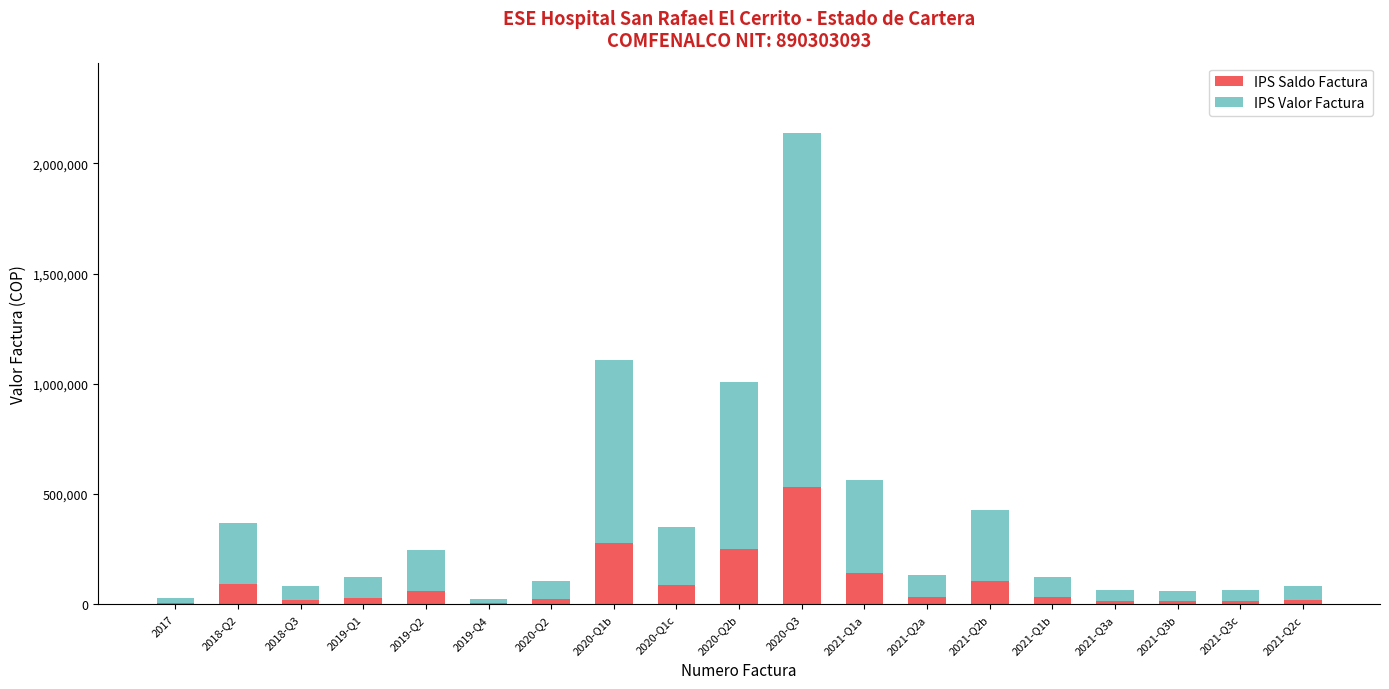

What is the sum of all IPS Saldo Factura values?

1778648